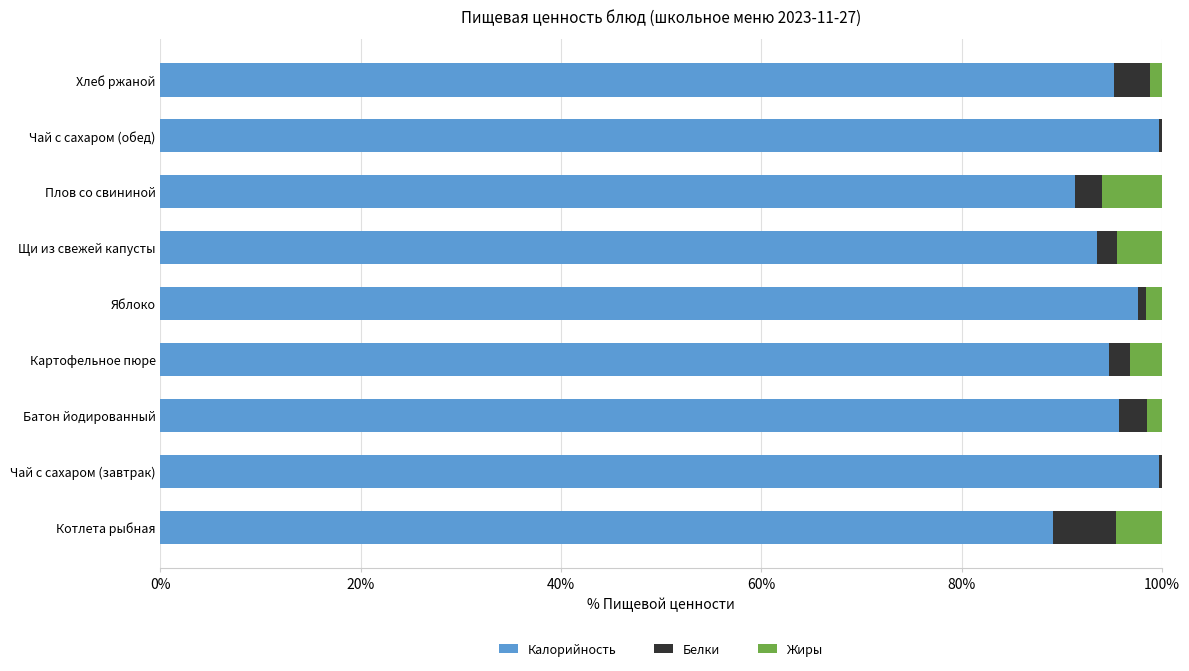

What is the highest value of the Калорийность series?

99.7